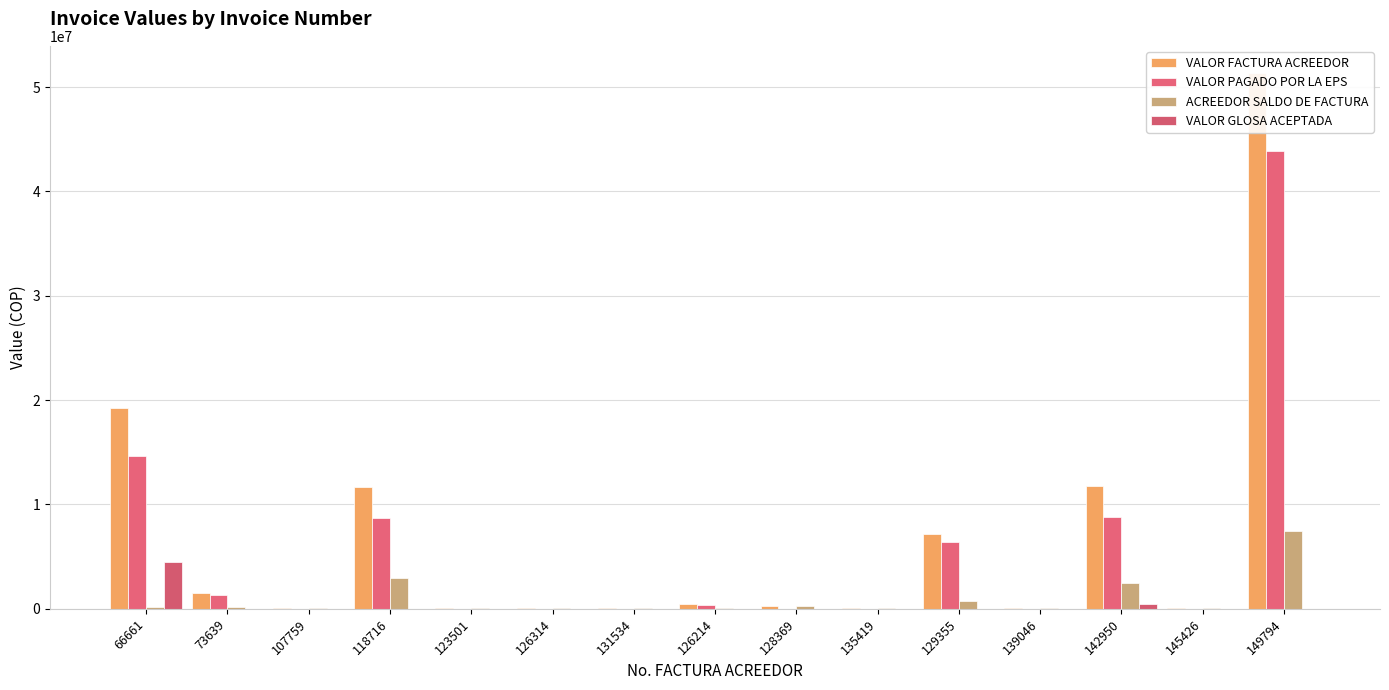

What is the sum of the VALOR FACTURA ACREEDOR values at 145426 and 149794?

51429996